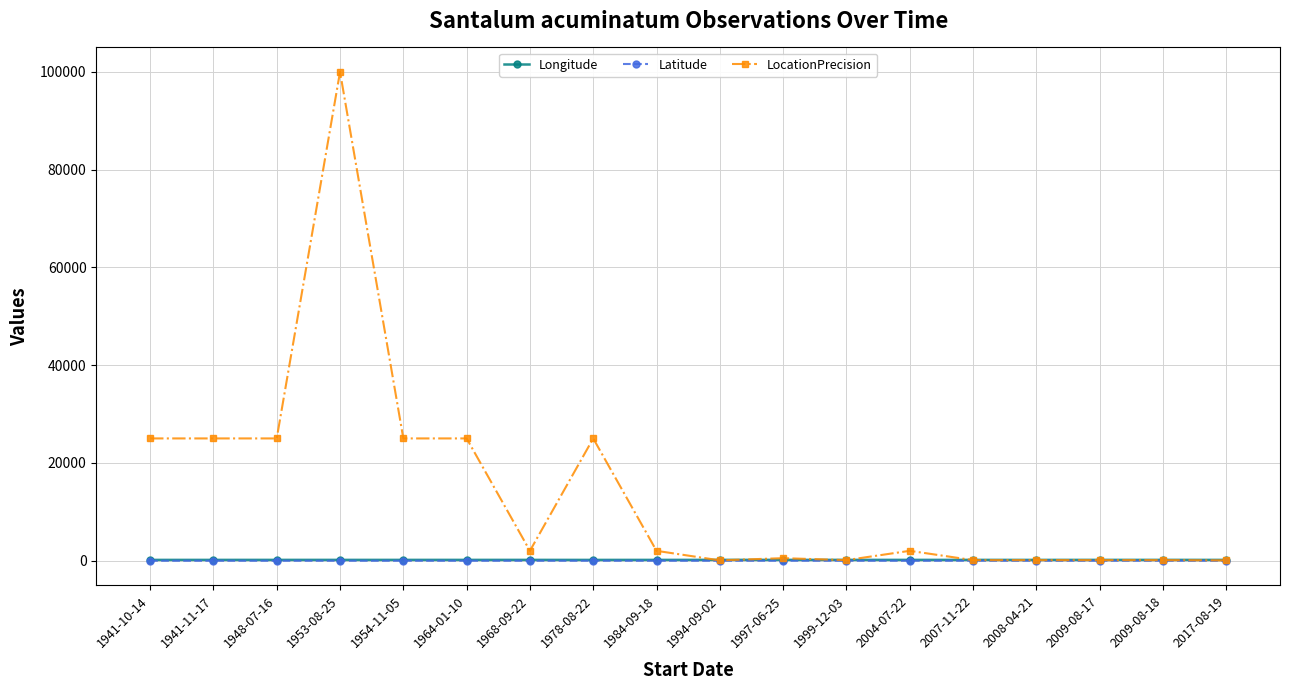

What is the average value of the LocationPrecision series?

14283.3